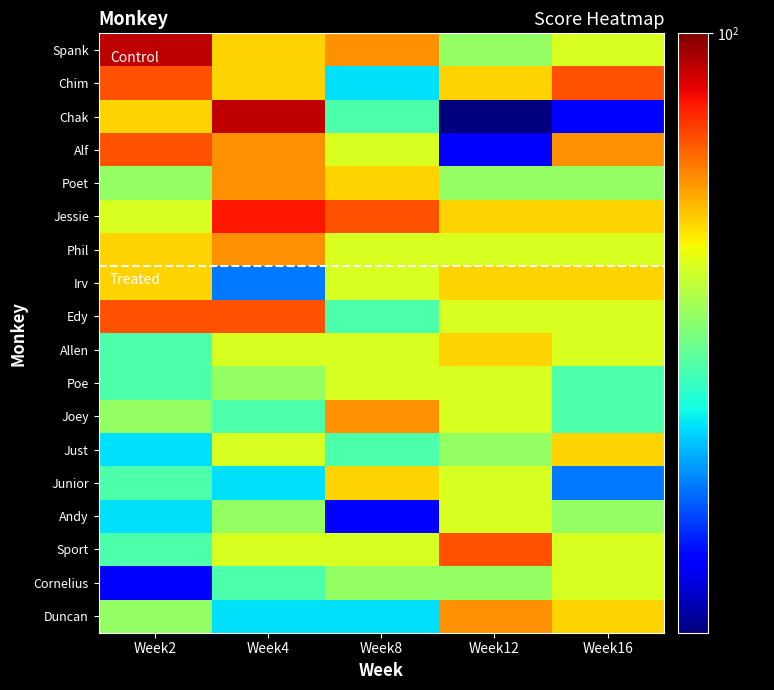

At which category is the sum across all series the highest?

Week4